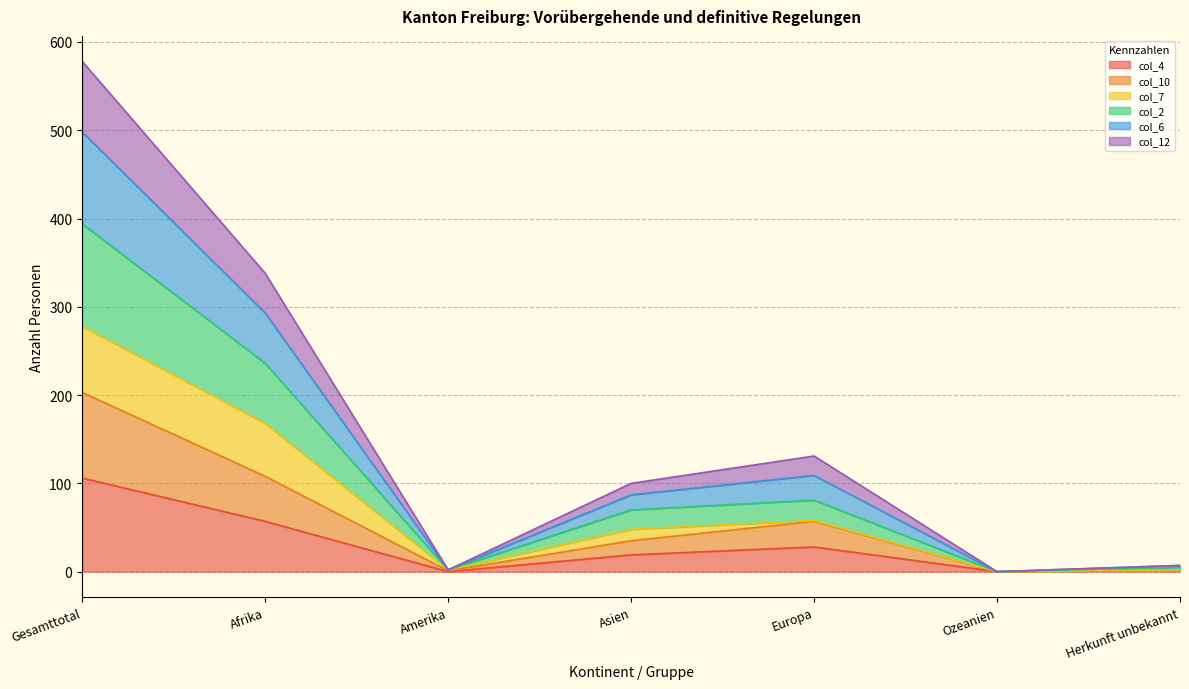

At which category does col_2 (Vorläufige Aufnahmen Total) reach its first local peak?

Europa